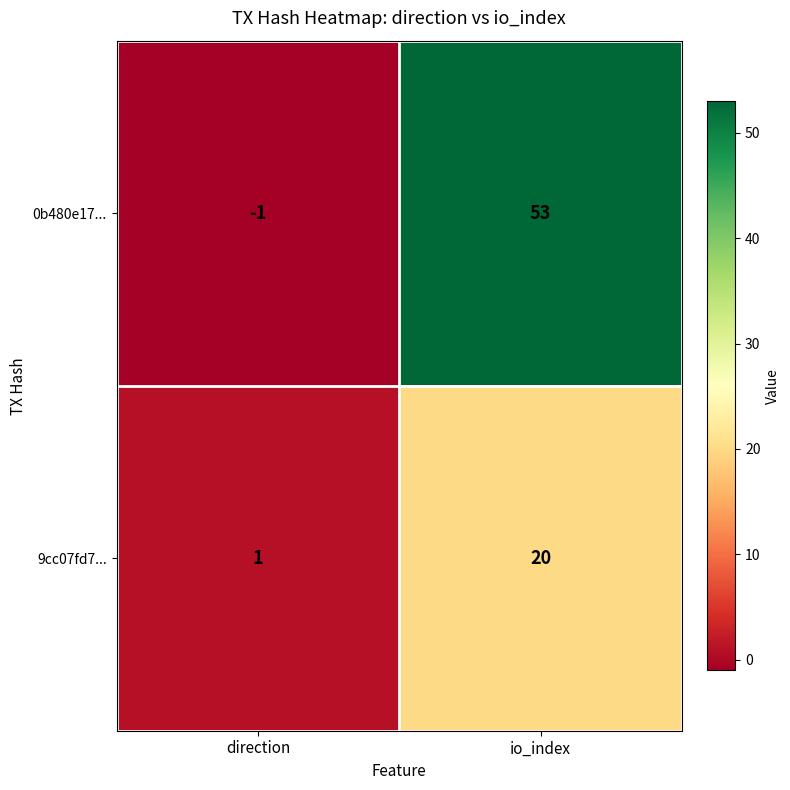

Rank the series by their maximum value, from highest to lowest.

0b480e17..., 9cc07fd7...